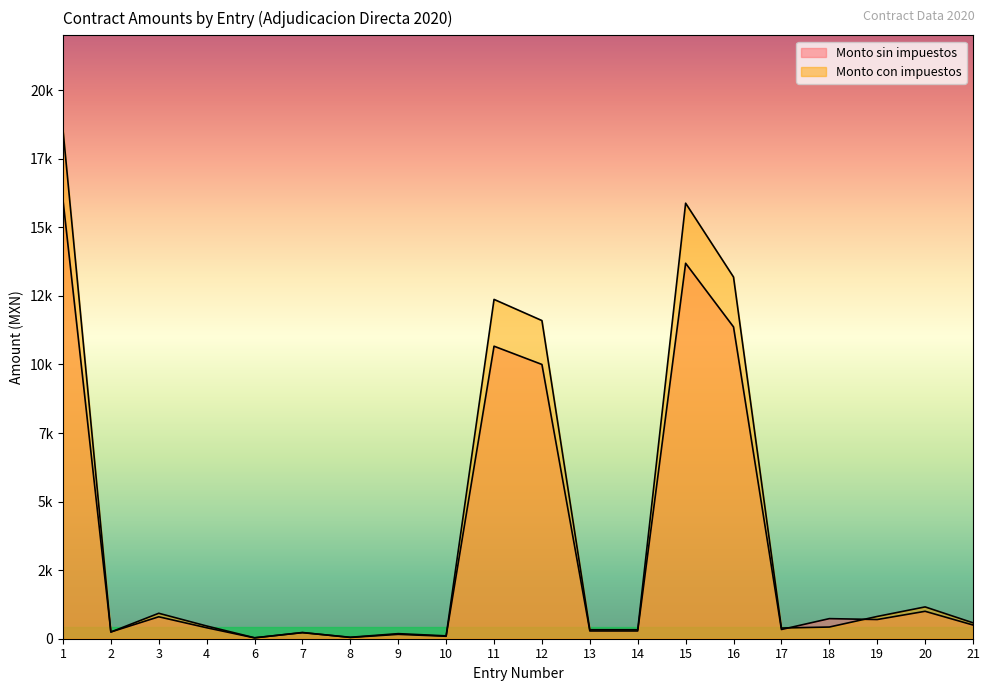

What is the sum of the Monto sin impuestos values at 18 and 15?

14422.1